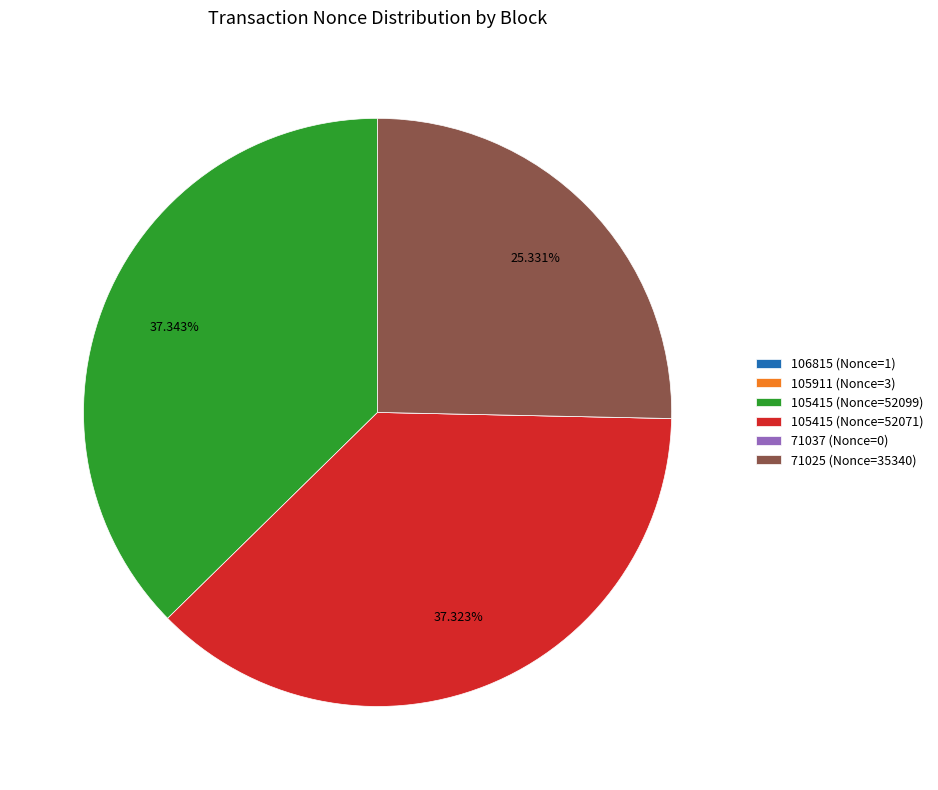

Does any single category account for the majority?

No